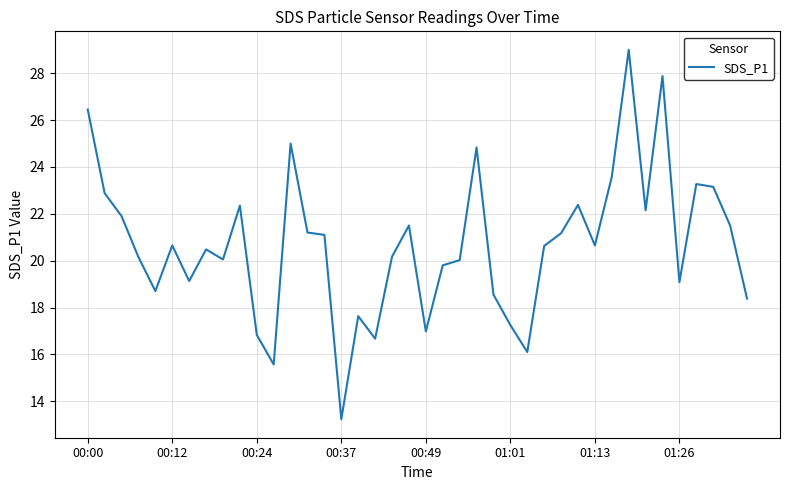

What is the difference between the maximum and minimum values?

15.8